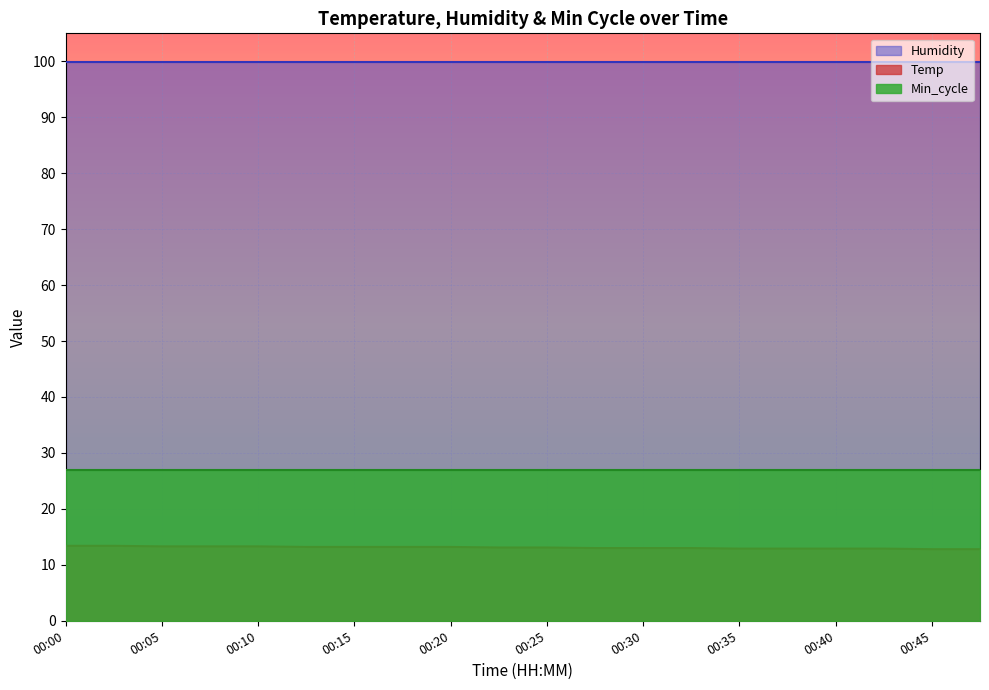

What is the total value across all series at 00:15?

140.1